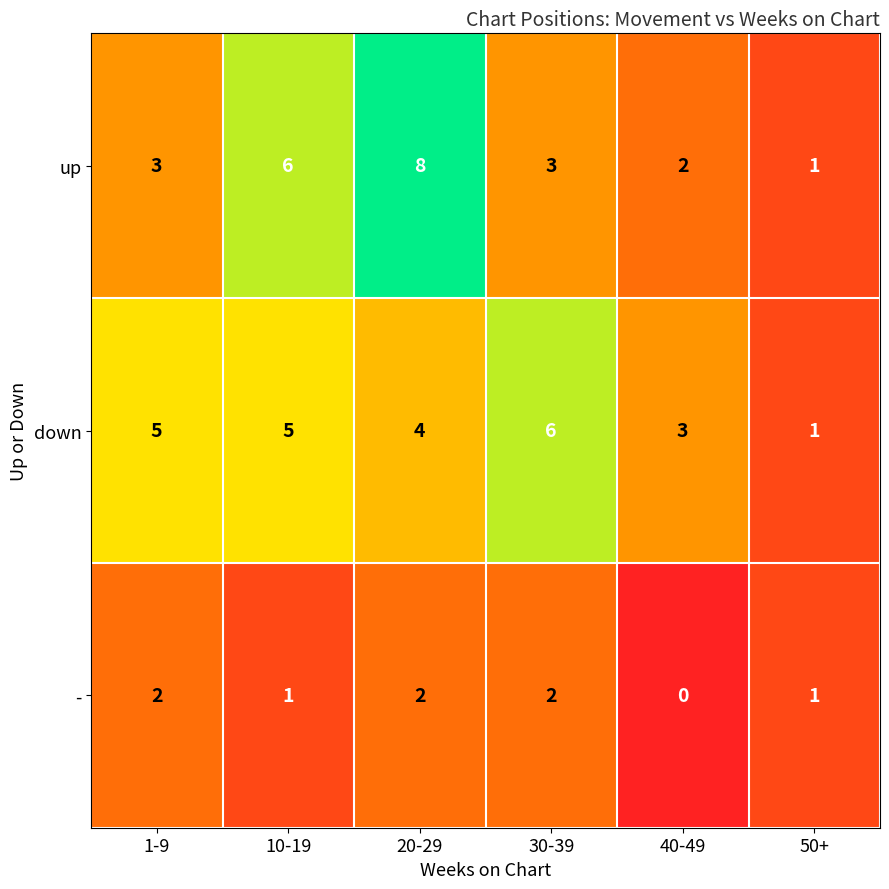

True or false: - has a value of 1 at 30-39.

False